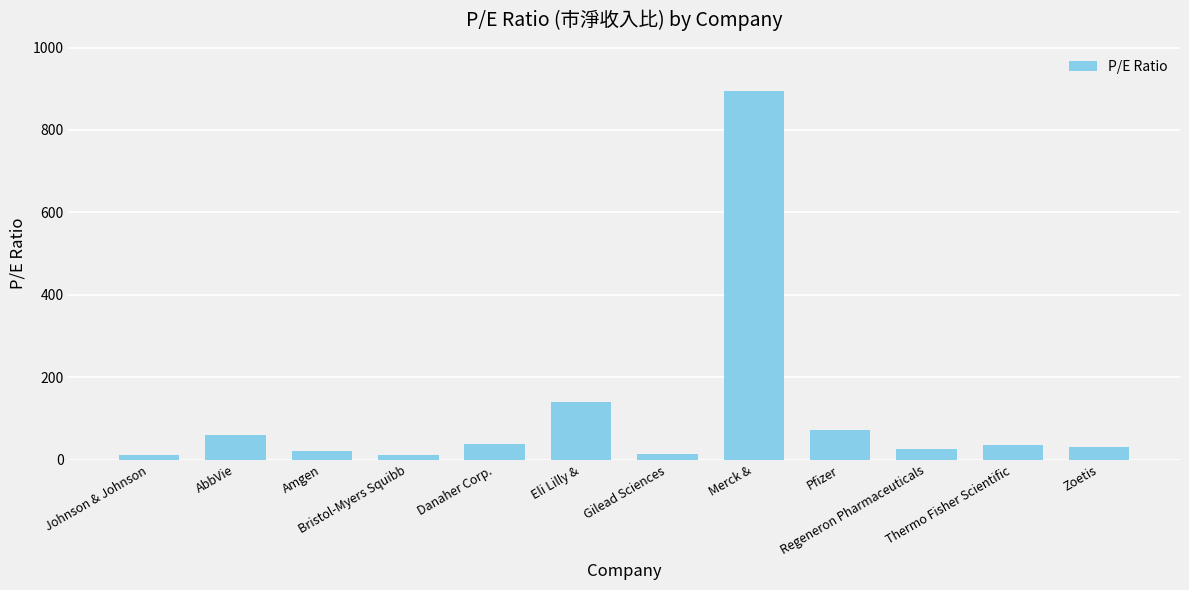

What is the difference between the maximum and minimum values?

883.4